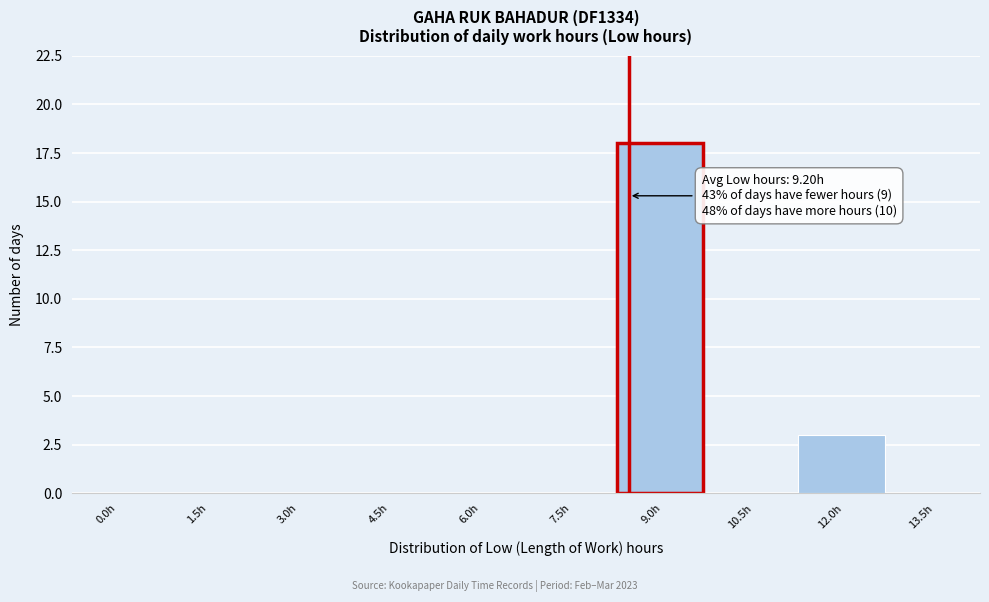

Reading left to right, transcribe all the data shown in this chart.

0.0h=0	1.5h=0	3.0h=0	4.5h=0	6.0h=0	7.5h=0	9.0h=18	10.5h=0	12.0h=3	13.5h=0